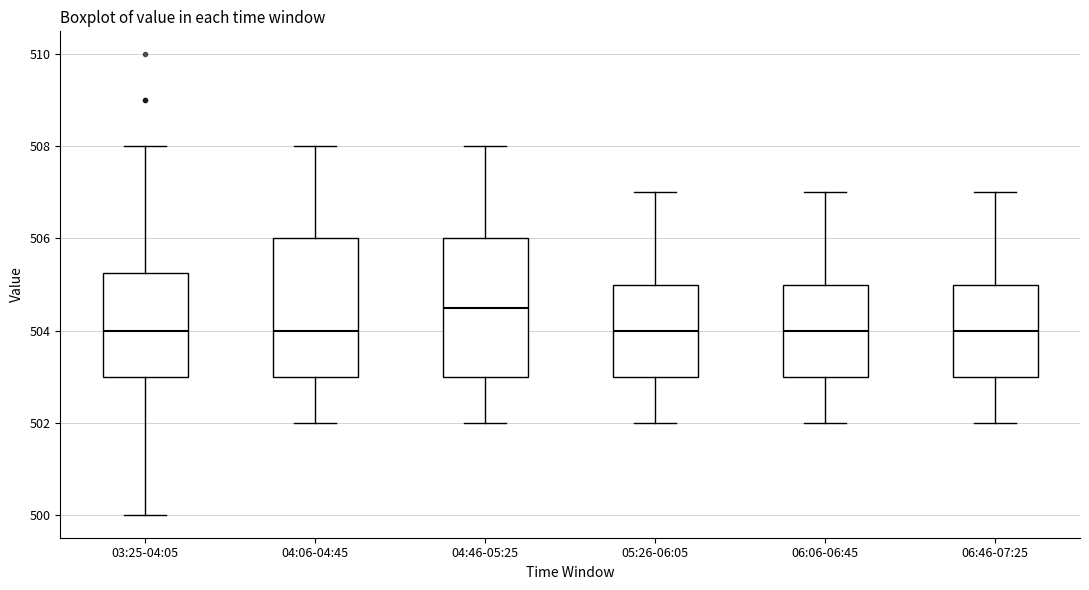

Where does the upper whisker of the box for 03:25-04:05 end on the y-axis? The values are not printed on the chart, so give them approximately, as read against the axis.

508.0